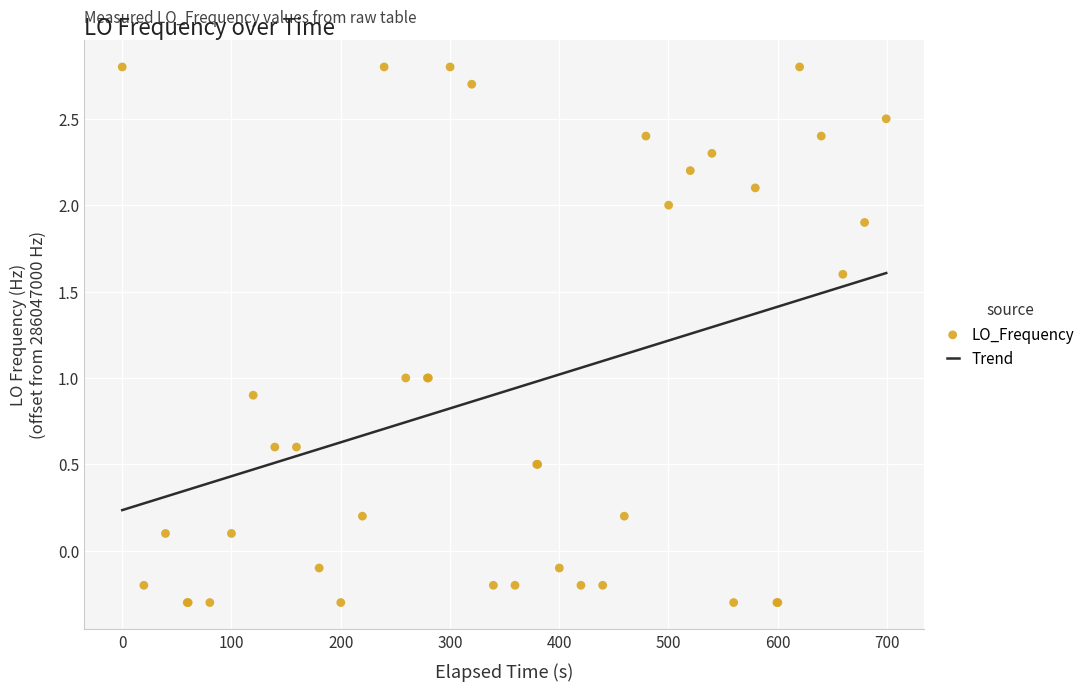

Which series has the largest total across all categories?

Trend